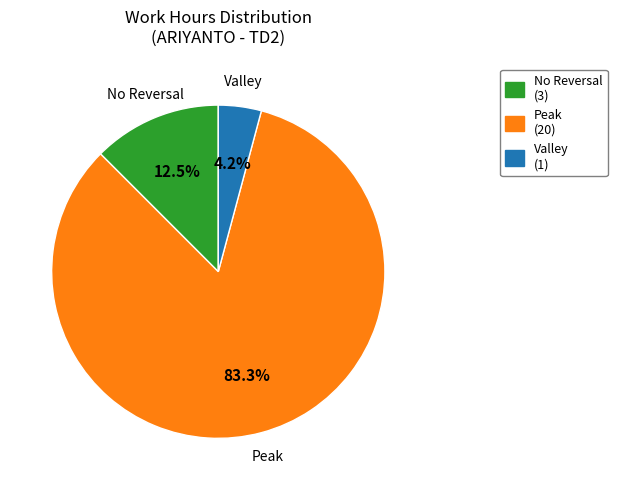

Rank the categories by value from highest to lowest.

Peak, No Reversal, Valley